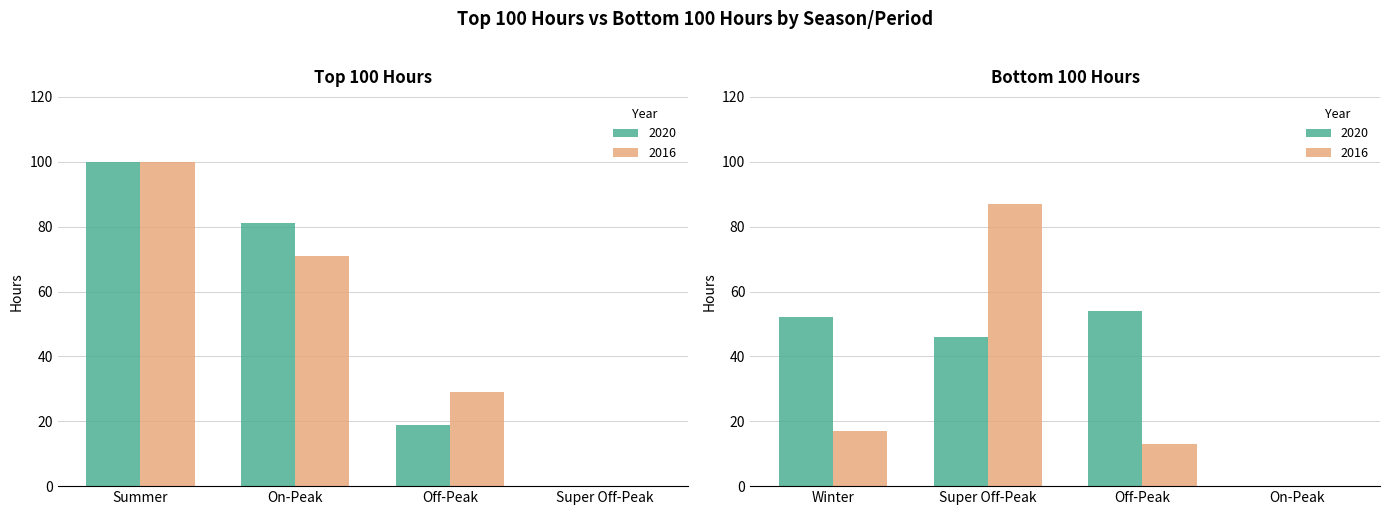

How many categories are shown in the chart?

8